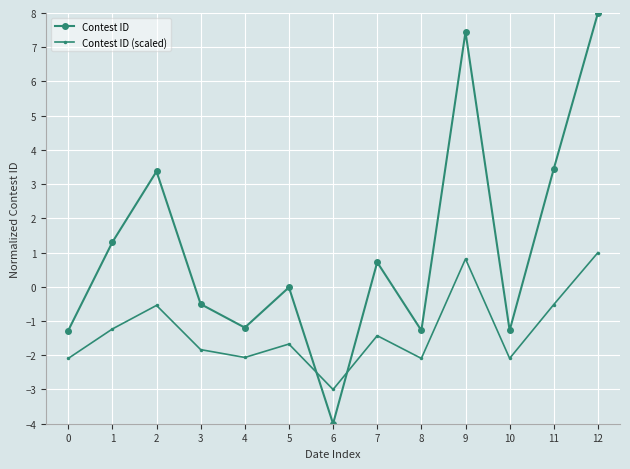

What is the minimum value shown in the chart?

-4.0